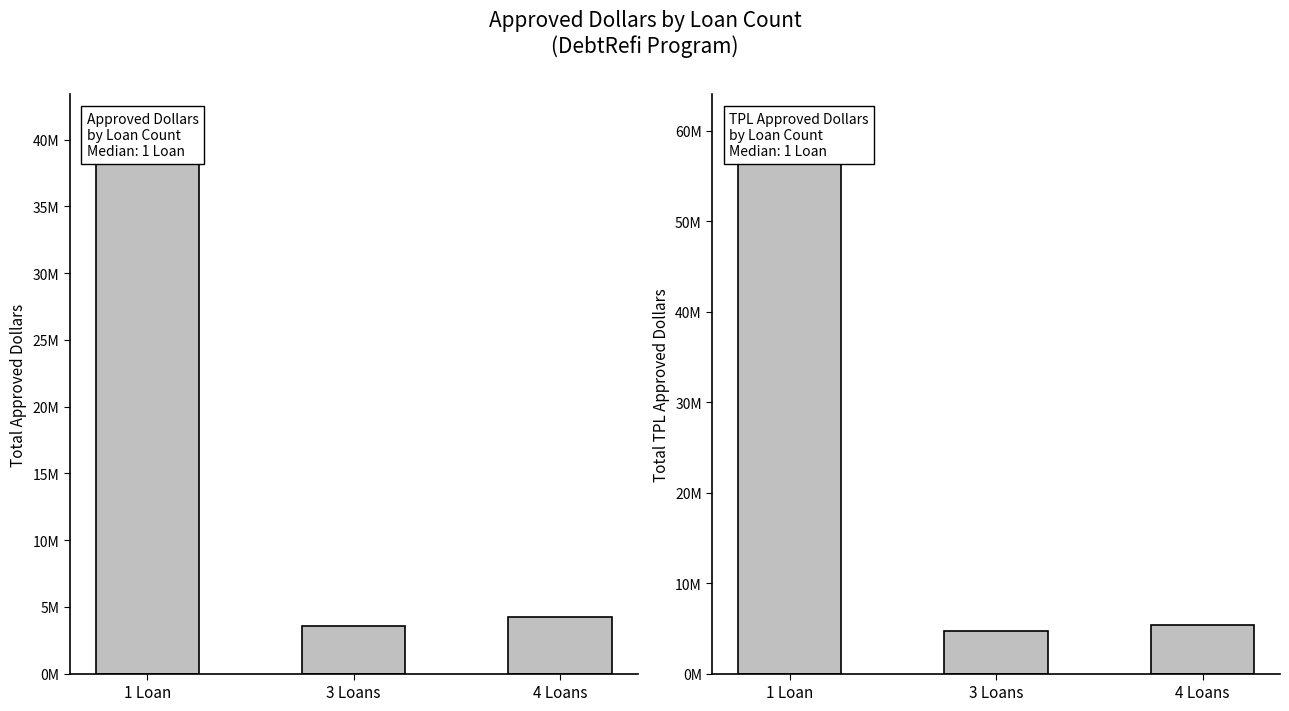

What is the average value of the Approved Dollars series?

16388000